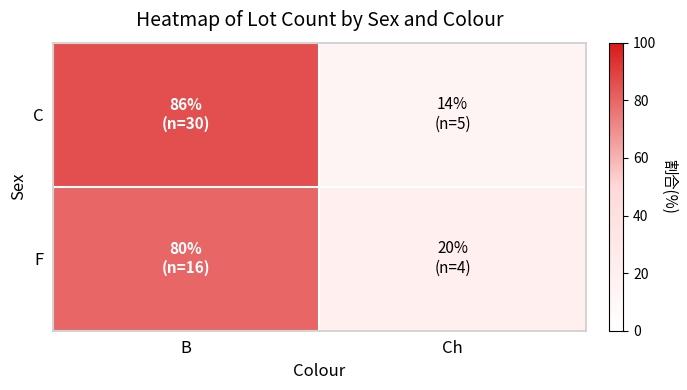

List the series in order of their peak value, highest first.

C, F